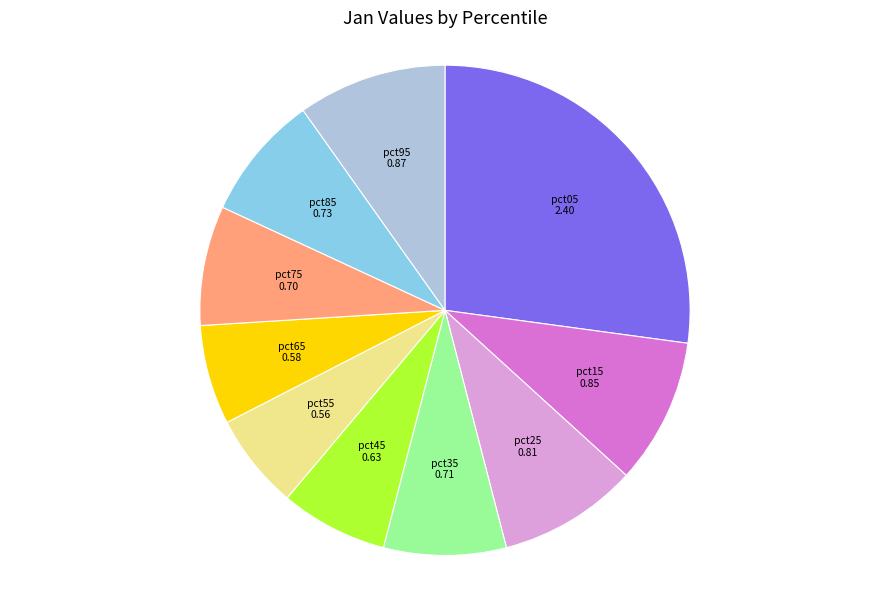

Is there any slice that represents more than half of the pie?

No